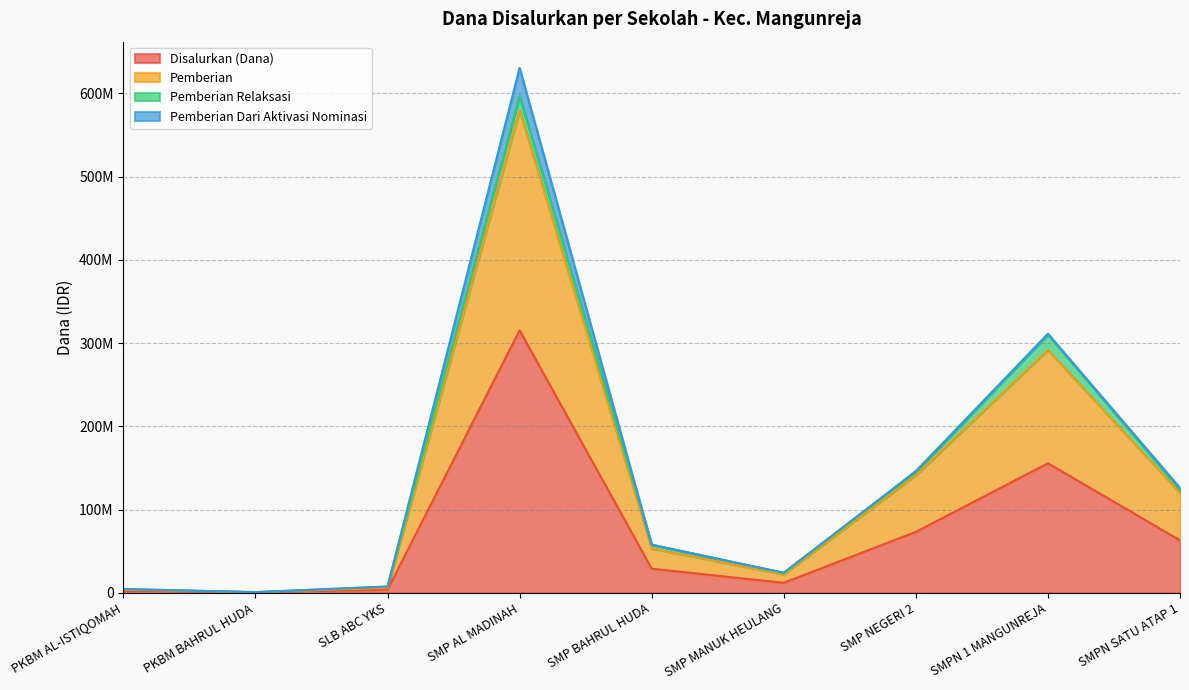

True or false: Pemberian and Disalurkan (Dana) cross at least once.

False